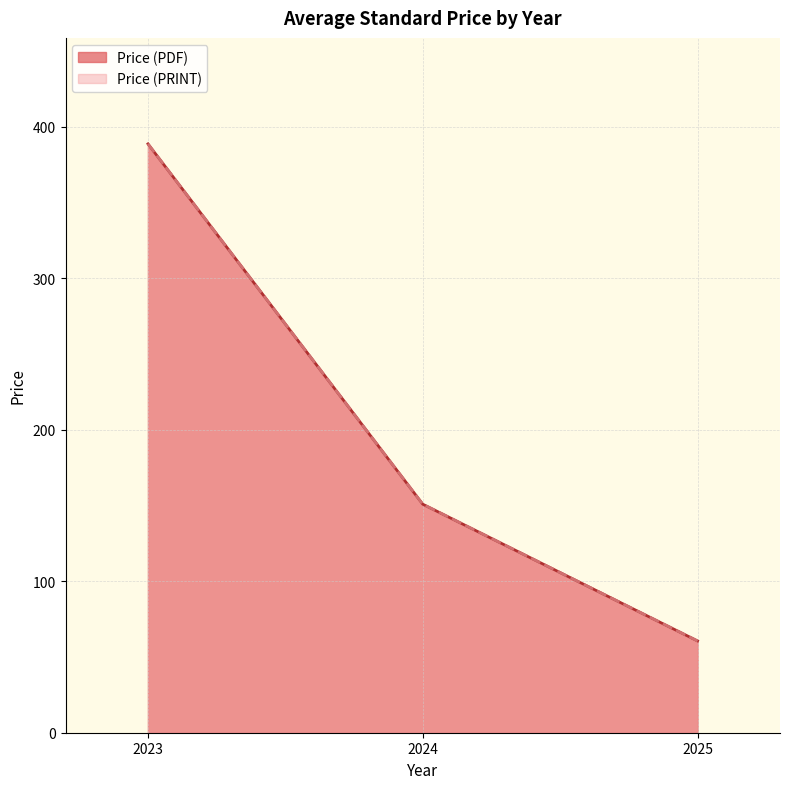

What is the average value of the Price (PRINT) series?

158.0